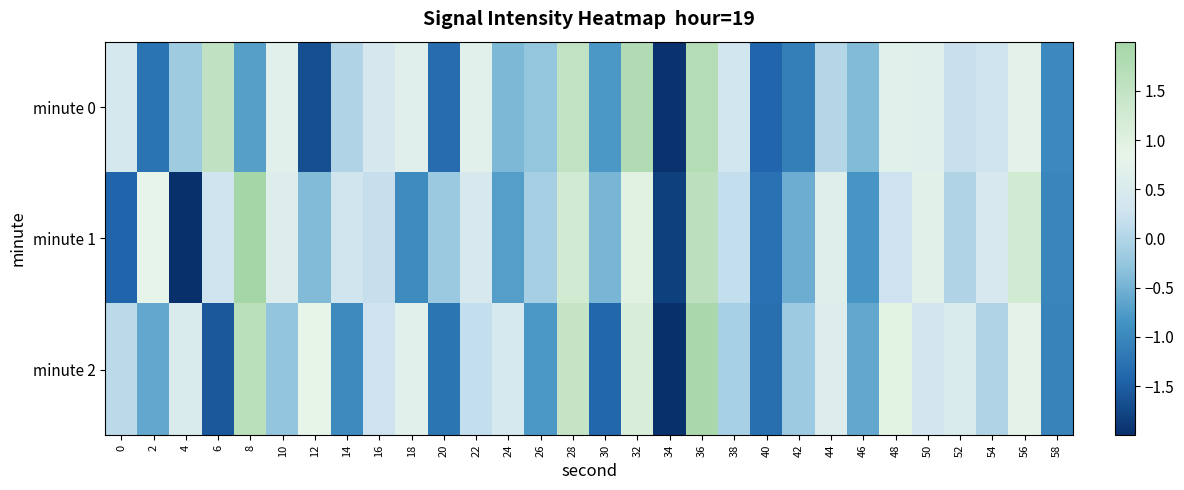

What is the greatest value displayed?

2.2